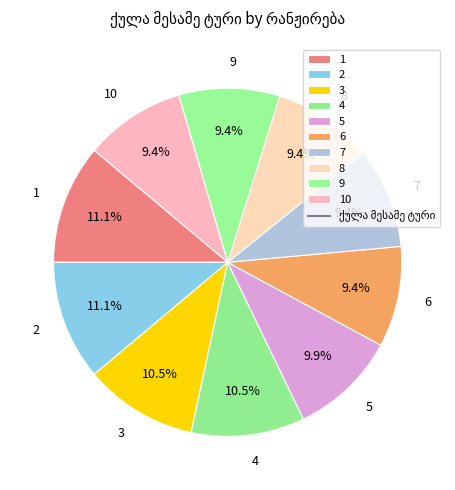

To the nearest percent, what portion does 5 represent?

10%